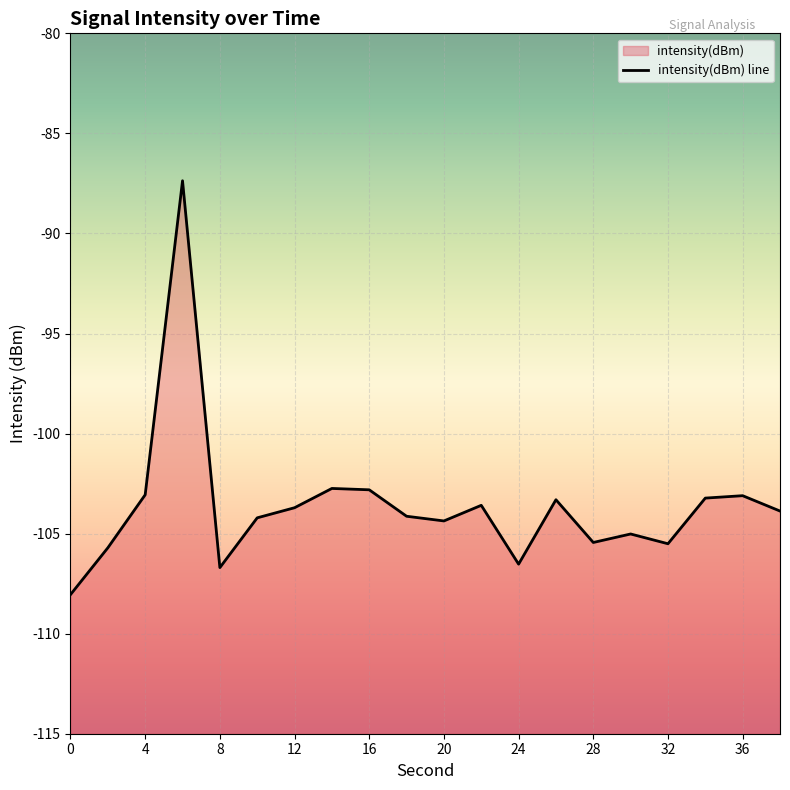

List the labels in order of value, largest first.

6, 14, 16, 4, 36, 34, 26, 22, 12, 38, 18, 10, 20, 30, 28, 32, 2, 24, 8, 0